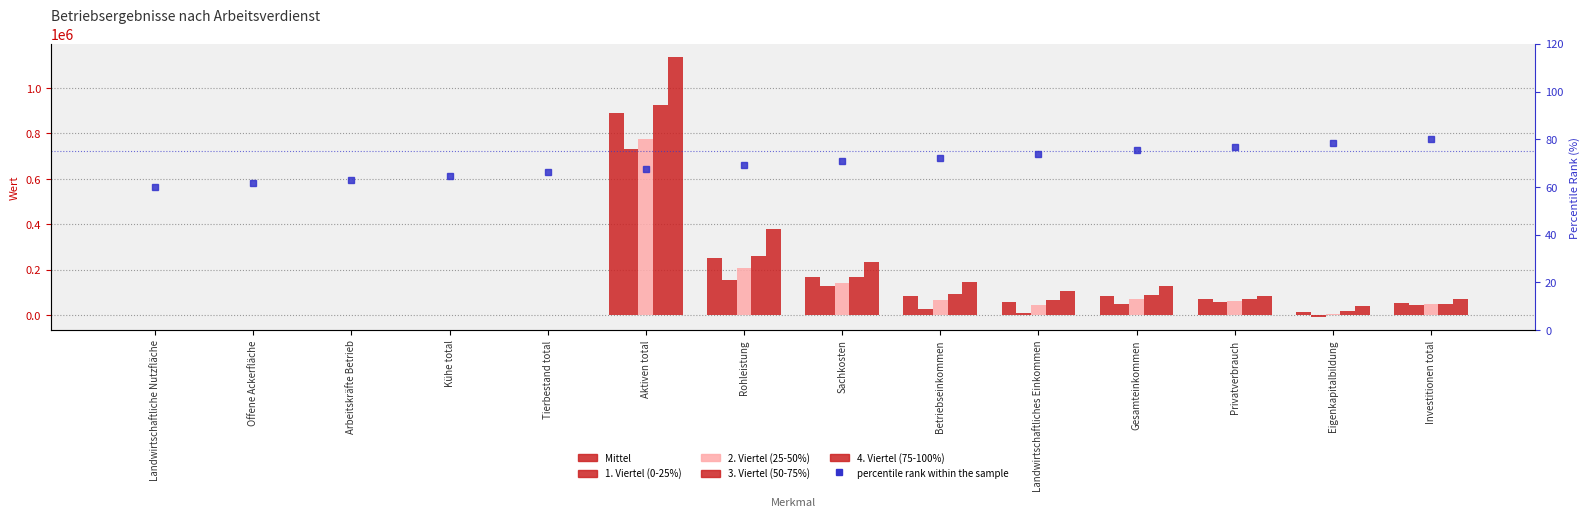

At which label is 4. Viertel (75-100%) closest to 568846?

Rohleistung